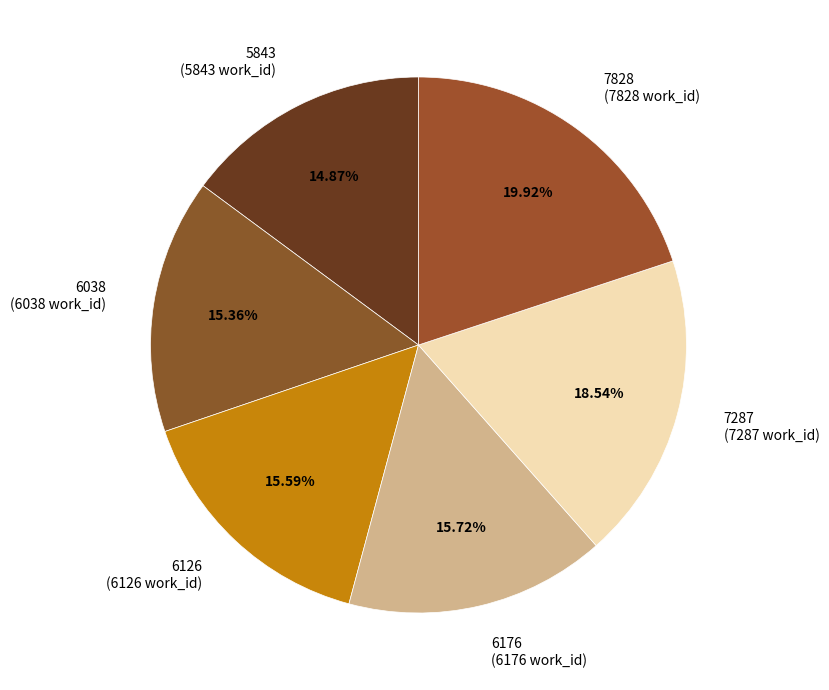

Is 7828 (7828 work_id) the majority of the pie?

No